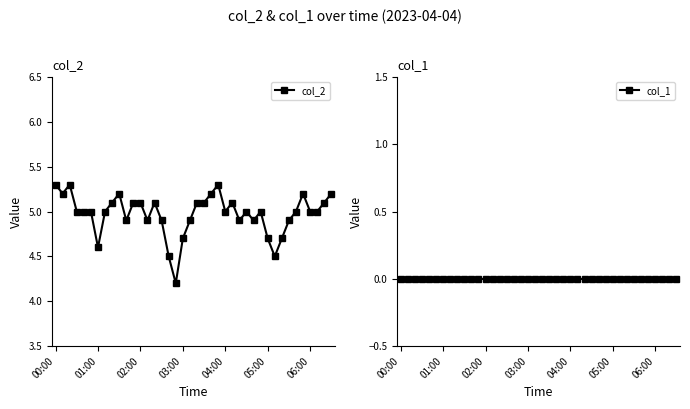

True or false: col_1 and col_2 intersect in this chart.

False